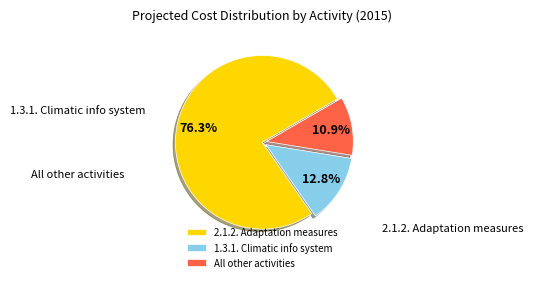

To the nearest percent, what percentage of the pie is 2.1.2. Adaptation measures?

76%